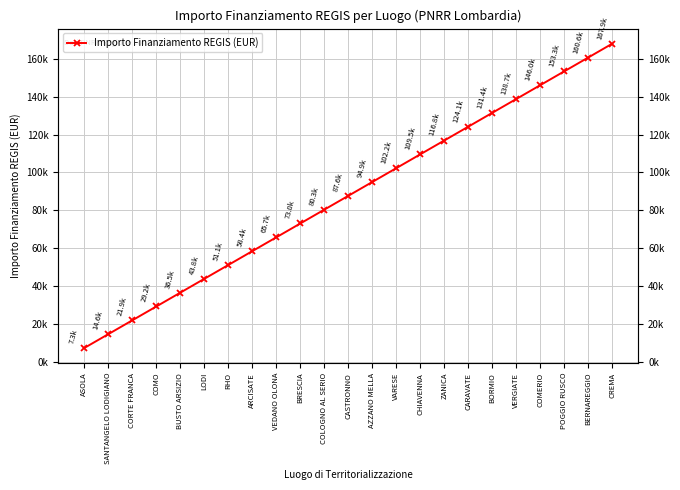

Is it true that the value at VEDANO OLONA is 65709?

True